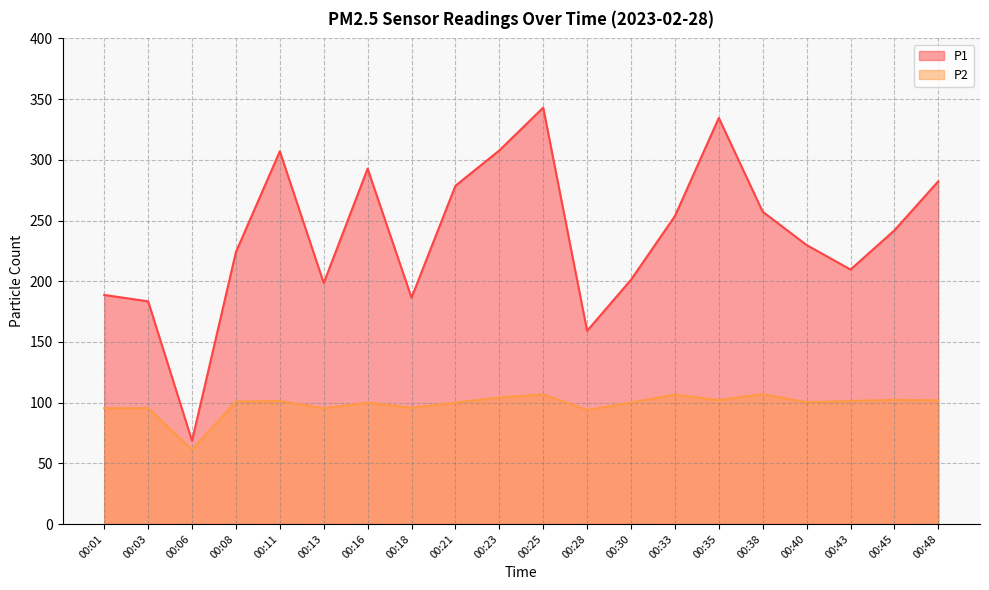

True or false: P1 and P2 cross at least once.

False